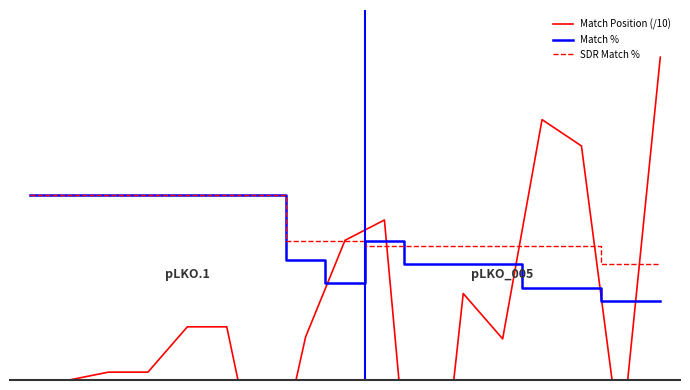

What is the difference between the Match Position (/10) values at 2 and 15?

16.3